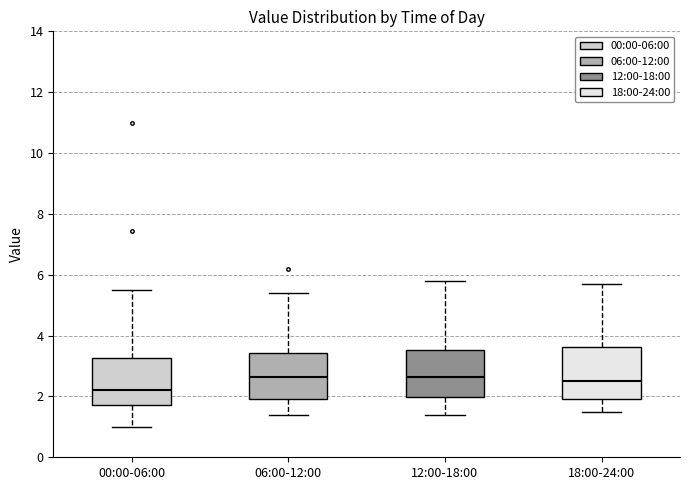

Reading left to right, transcribe this box plot: for each box, give where its median line is, the range the box spans, and where its two whiskers end, as read against the y-axis. The values are not printed on the chart, so give them approximately, as read against the axis.

00:00-06:00: median 2.2, box 1.8 to 3.2, whiskers 1.0 to 5.6
06:00-12:00: median 2.6, box 2.0 to 3.4, whiskers 1.4 to 5.4
12:00-18:00: median 2.6, box 2.0 to 3.6, whiskers 1.4 to 5.8
18:00-24:00: median 2.6, box 2.0 to 3.6, whiskers 1.6 to 5.8